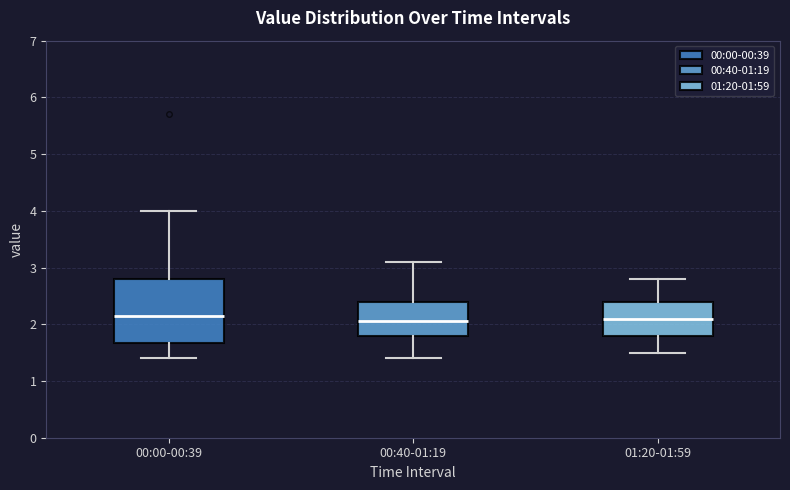

Where does the median line of the box for 01:20-01:59 sit on the y-axis? The values are not printed on the chart, so give them approximately, as read against the axis.

2.1